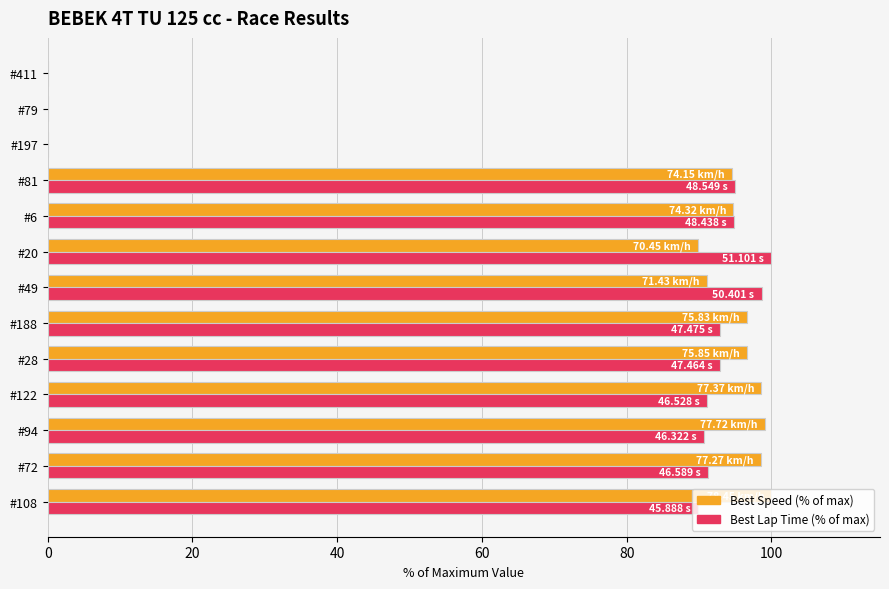

What is the sum of the Best Speed (% of max) values at #188 and #6?

191.4